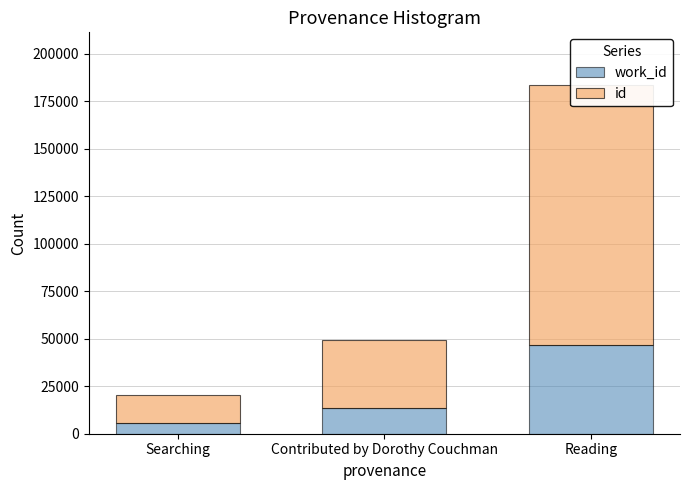

Is the value of id at Contributed by Dorothy Couchman greater than the value of work_id at Contributed by Dorothy Couchman?

Yes